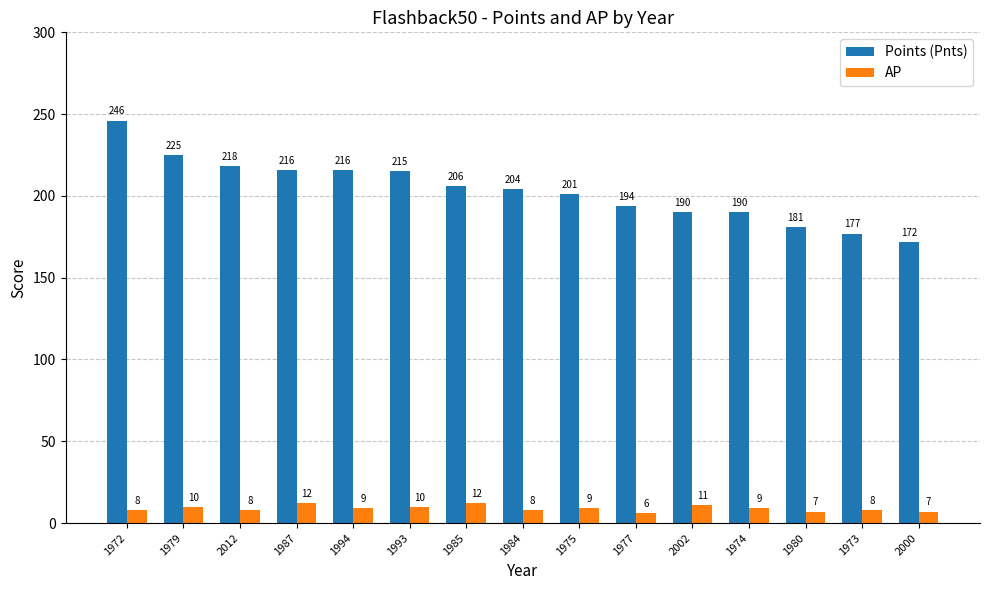

True or false: Points (Pnts) has a value of 376 at 1993.

False